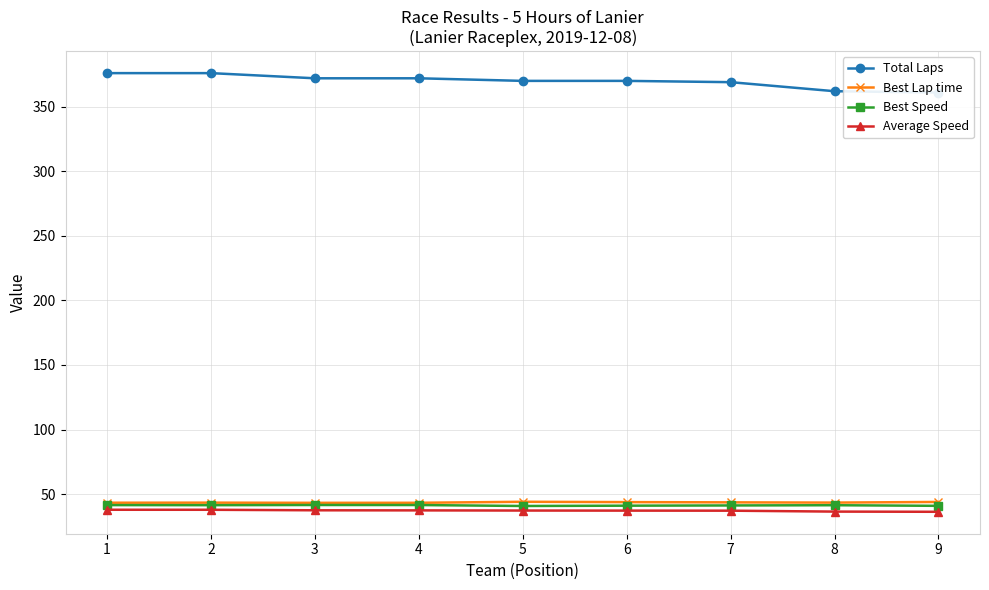

What is the difference between the maximum and minimum values in the Best Lap time series?

0.8